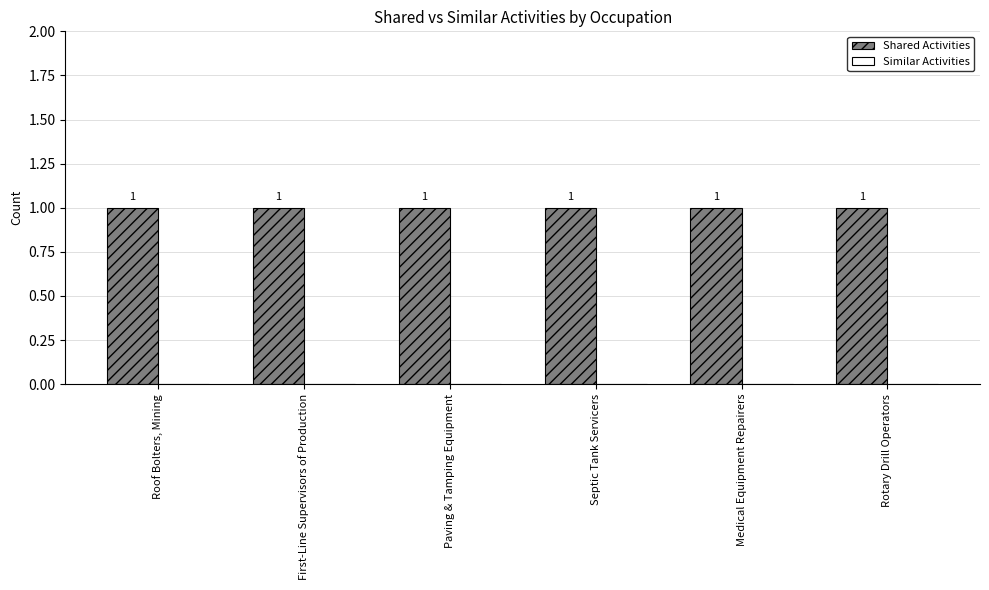

What is the value of the Shared Activities bar at the 2nd from the left?

1